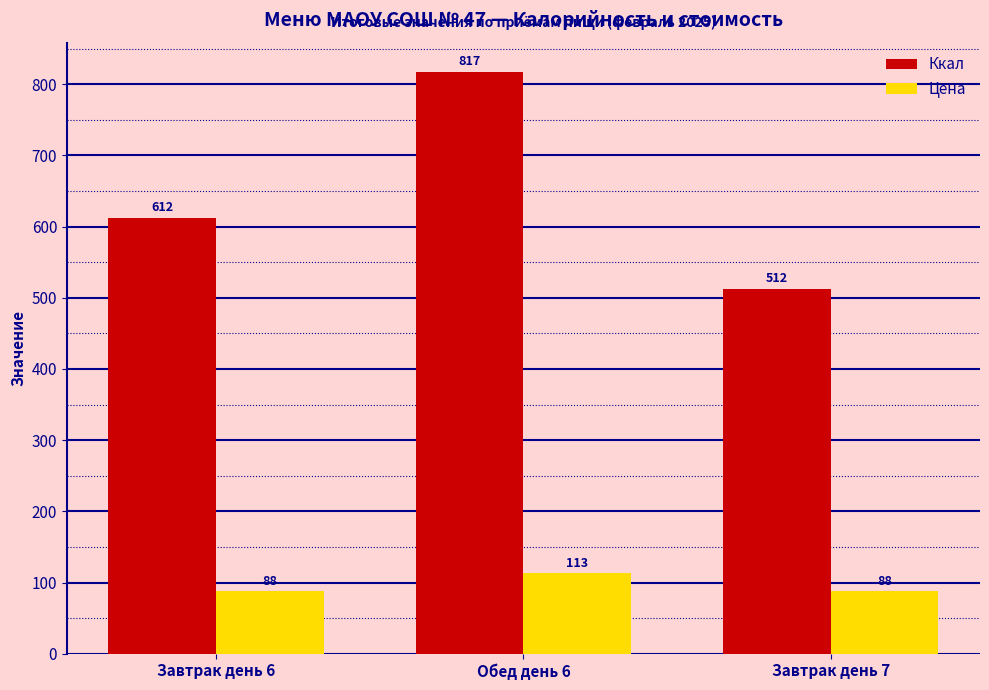

Which series has the widest spread of values?

Ккал